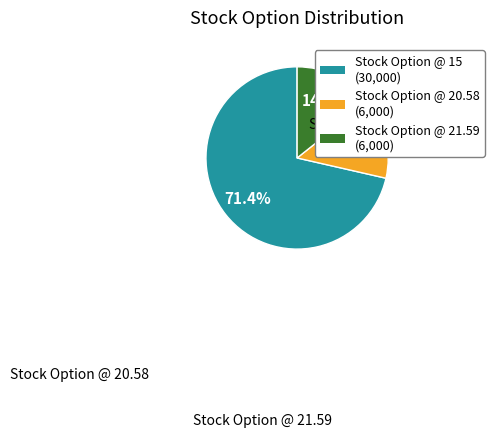

How many slices are in this pie chart?

3